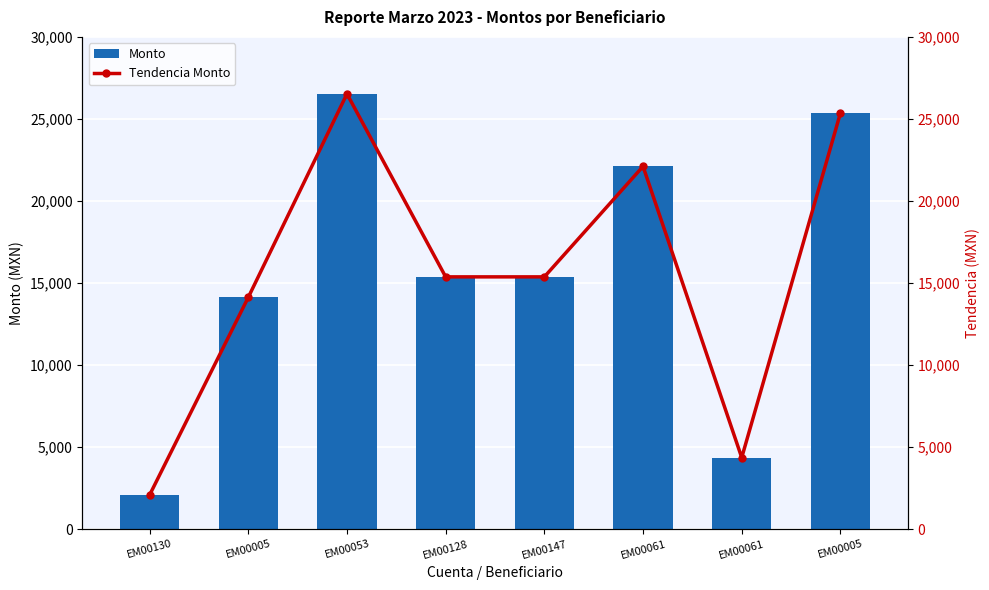

What is the highest value of the Monto series?

26528.1